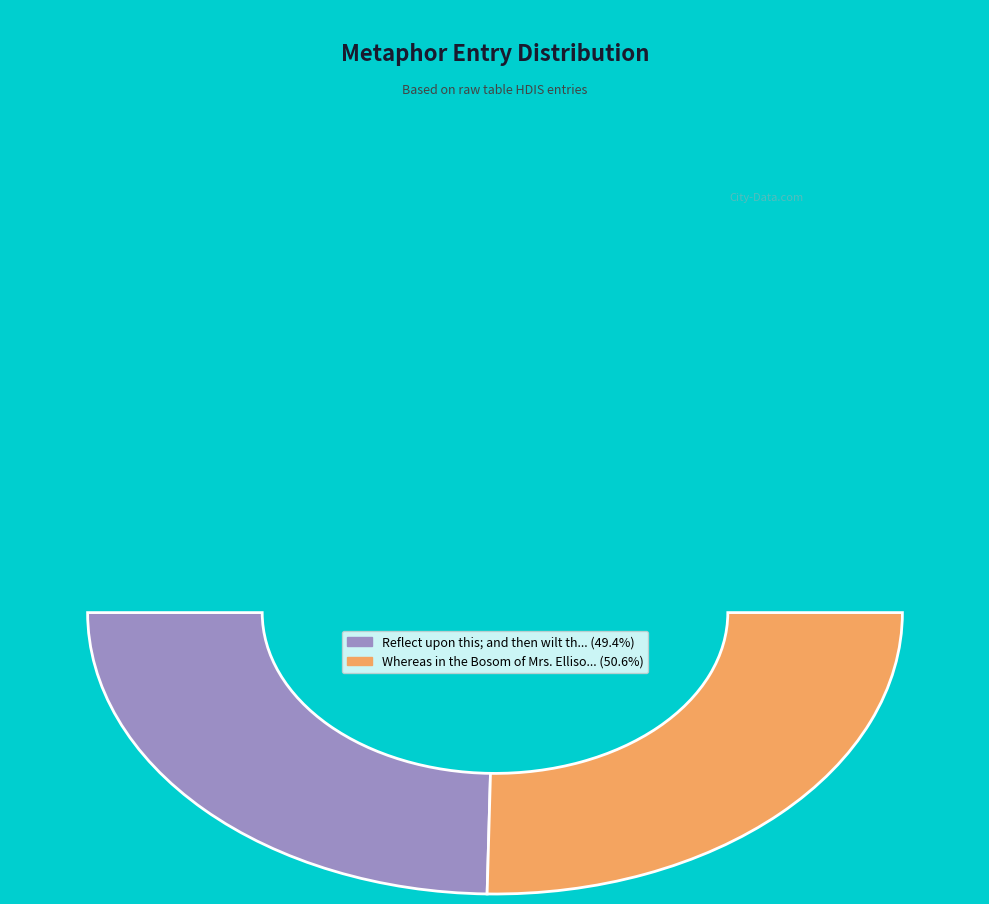

Which slice is the smallest?

Reflect upon this; and then wilt thou